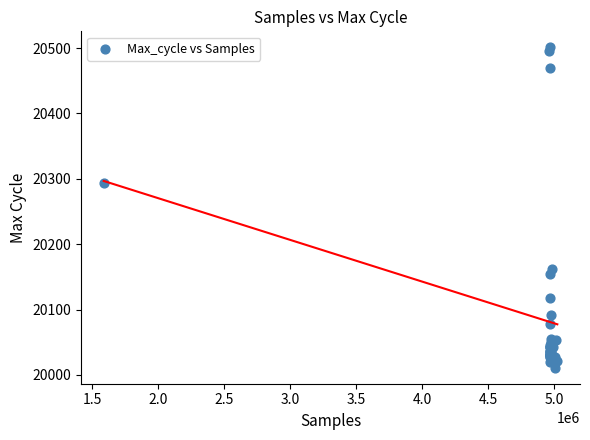

What Y value in the scatter plot is closest to 20256?

20293